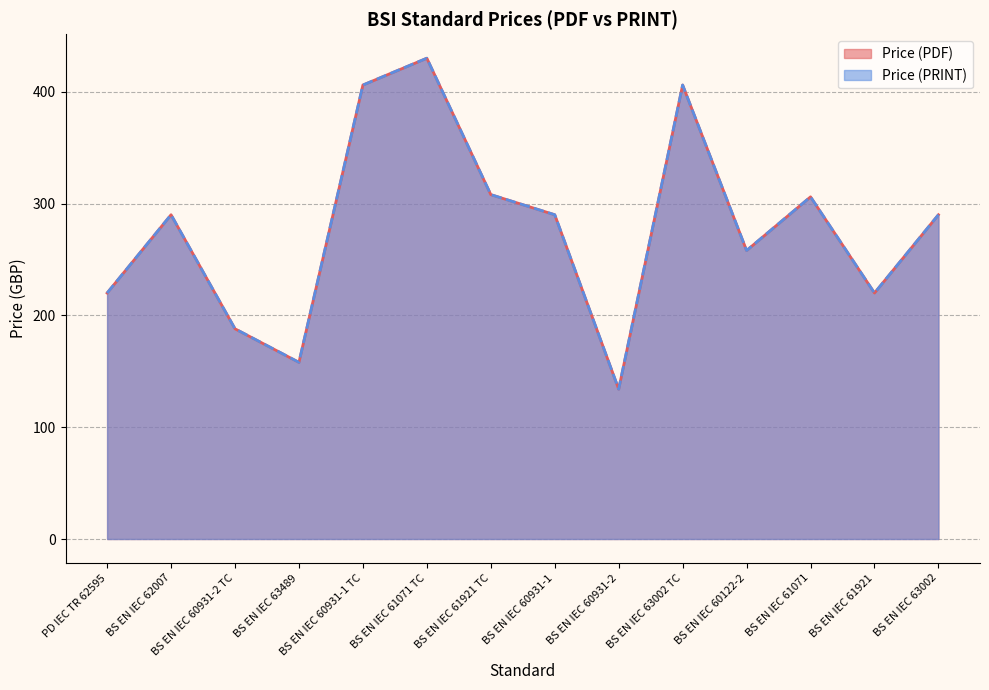

What is the label of the 2nd point from the right?

BS EN IEC 61921